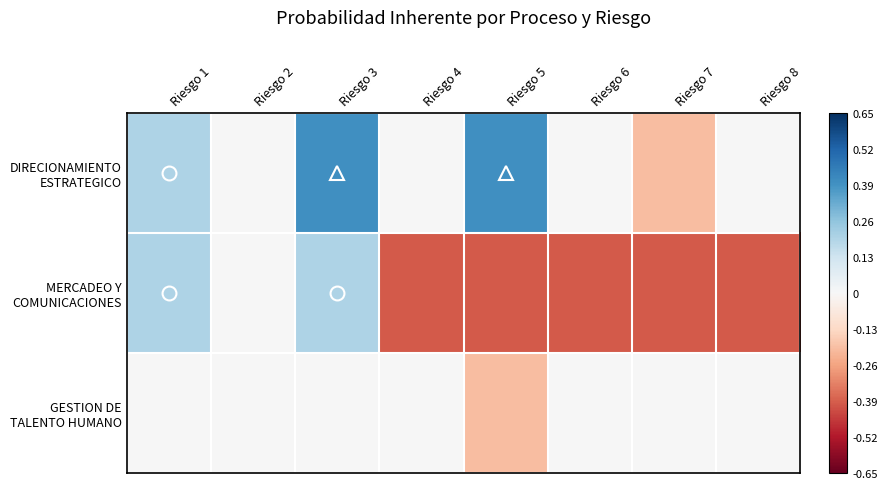

Rank the series at Riesgo 6 from highest to lowest value.

DIRECIONAMIENTO ESTRATEGICO, GESTION DE TALENTO HUMANO, MERCADEO Y COMUNICACIONES